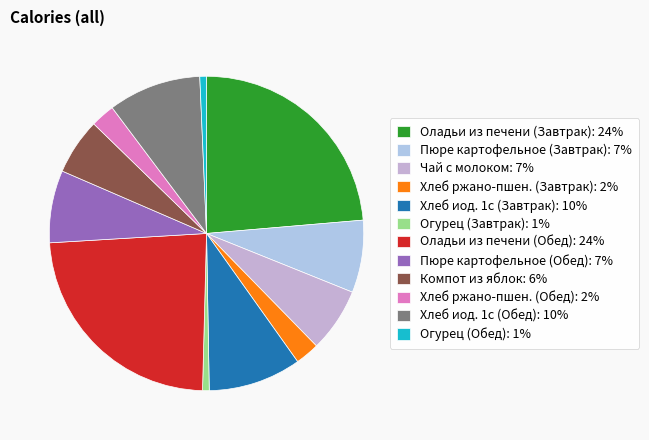

How many slices are in this pie chart?

12